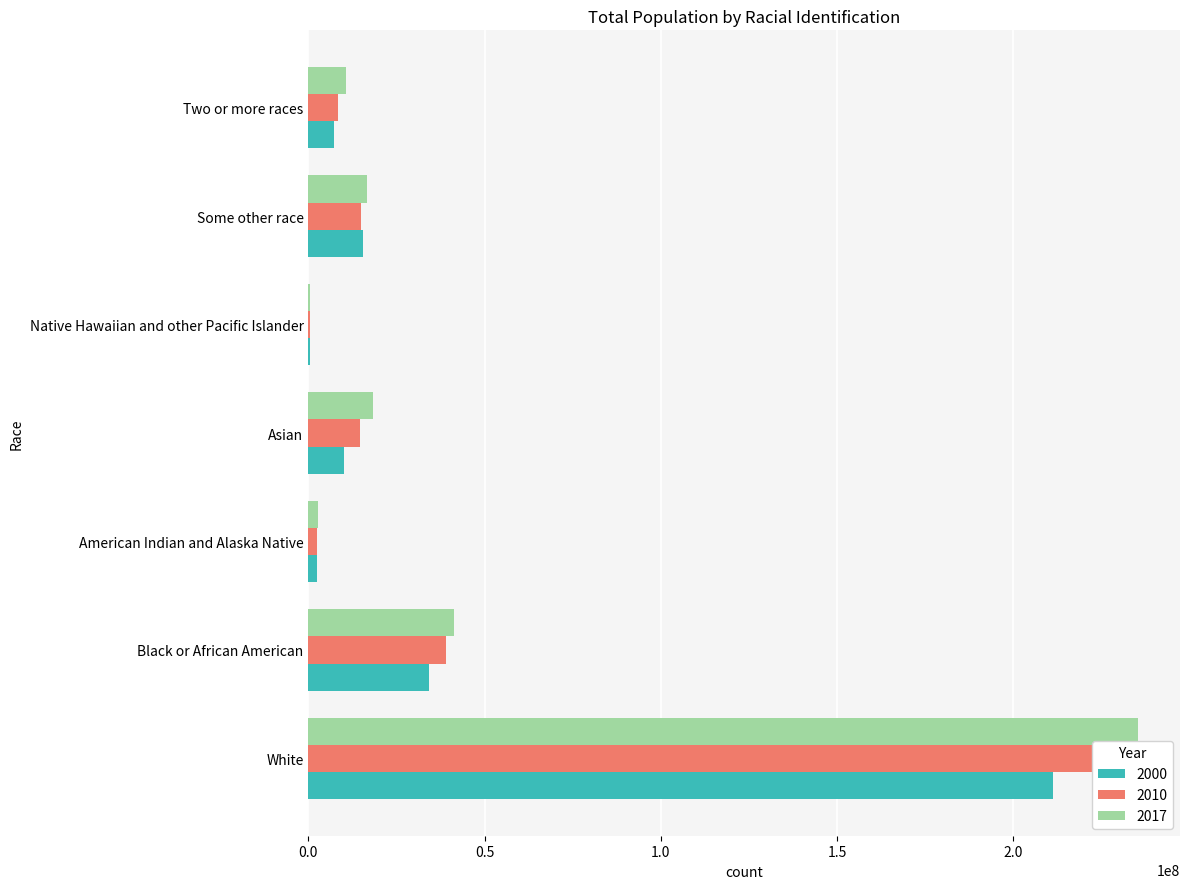

Reading right to left, list all the values displayed in this chart.

2000: 7260386	15425395	373800	10191354	2453814	34357836	211359321
2010: 8358595	14834925	493703	14723800	2555372	38926493	229456801
2017: 10764472	16497814	582344	18213552	2692131	41420756	235548109